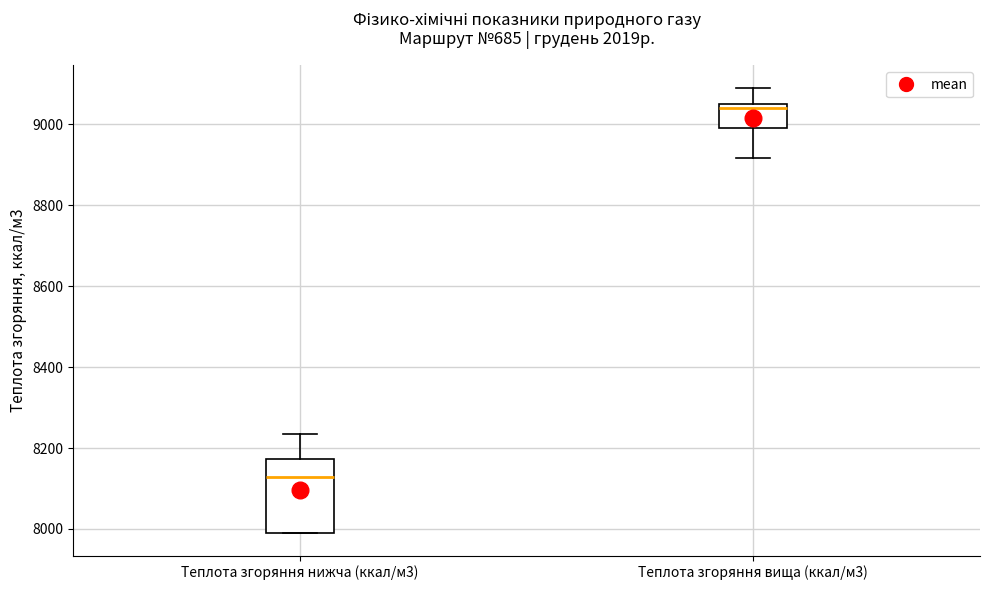

Comparing the boxes themselves (not the whiskers), which one is the tallest?

Теплота згоряння нижча (ккал/м3)